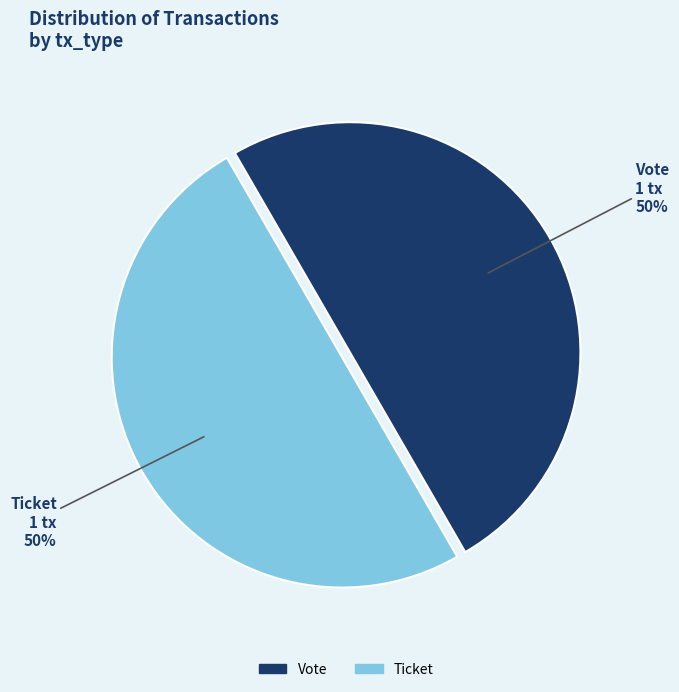

How many segments does this pie chart have?

2